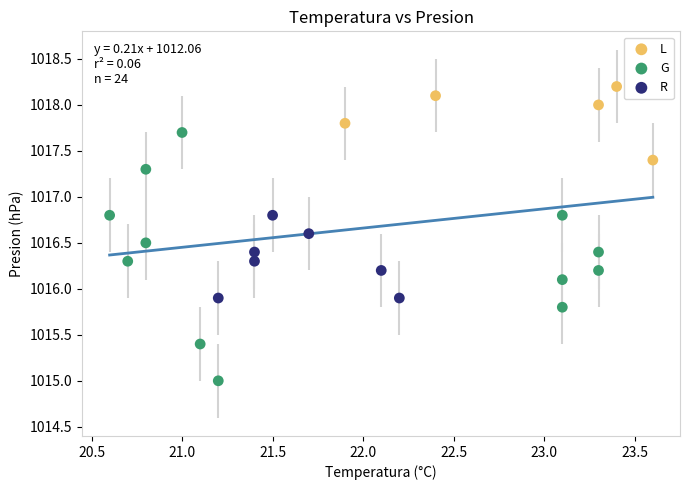

Which series contains the highest Y value?

L